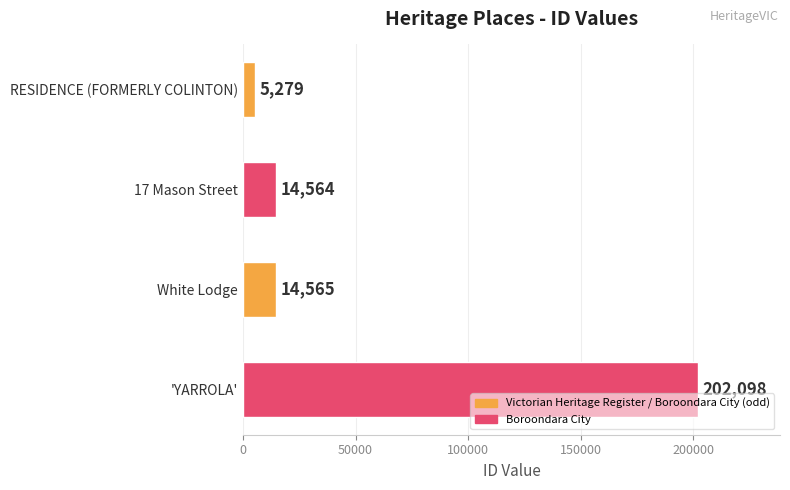

What is the sum of the values at 17 Mason Street and 'YARROLA'?

216662